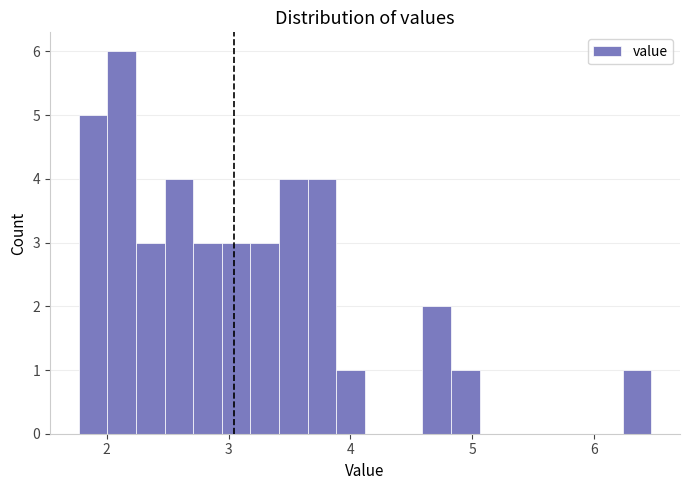

Around what value on the x-axis is the tallest bar? Give the approximate position of its centre, as read against the axis.

2.1